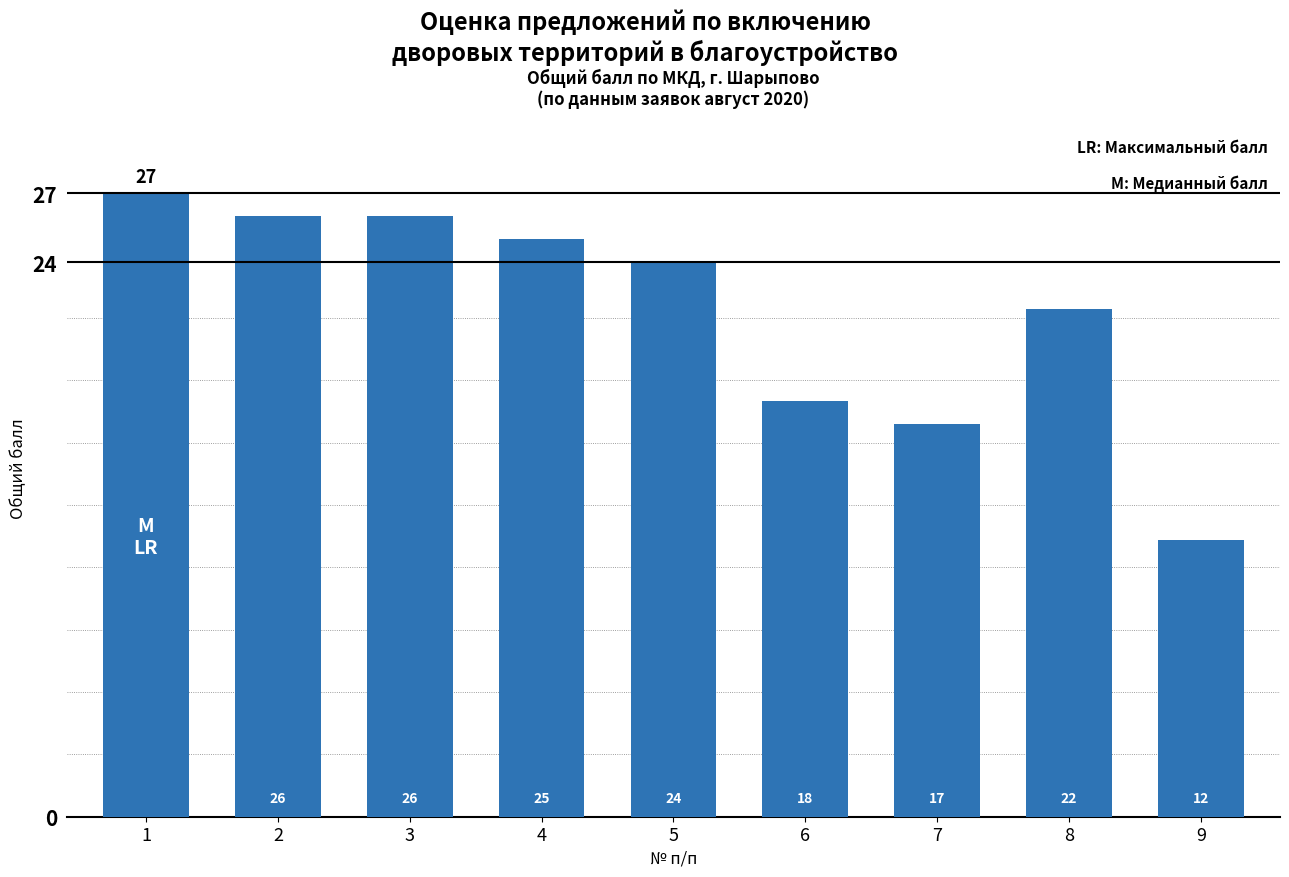

Which label corresponds to the largest value in the chart?

1